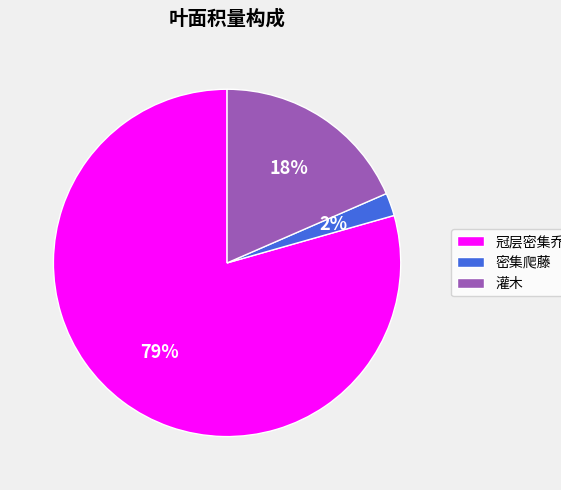

To the nearest percent, what is the combined percentage of 密集爬藤 and 冠层密集乔木?

82%